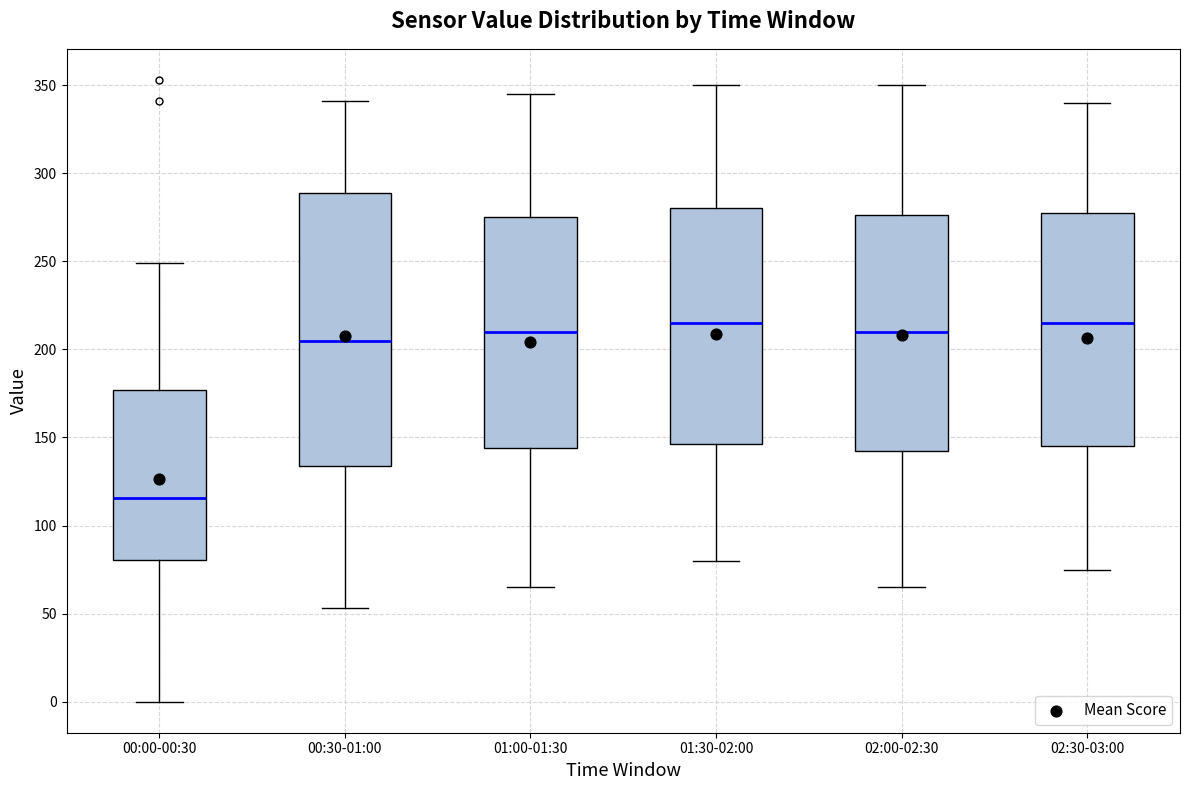

Where does the median line of the box for 01:30-02:00 sit on the y-axis? The values are not printed on the chart, so give them approximately, as read against the axis.

215